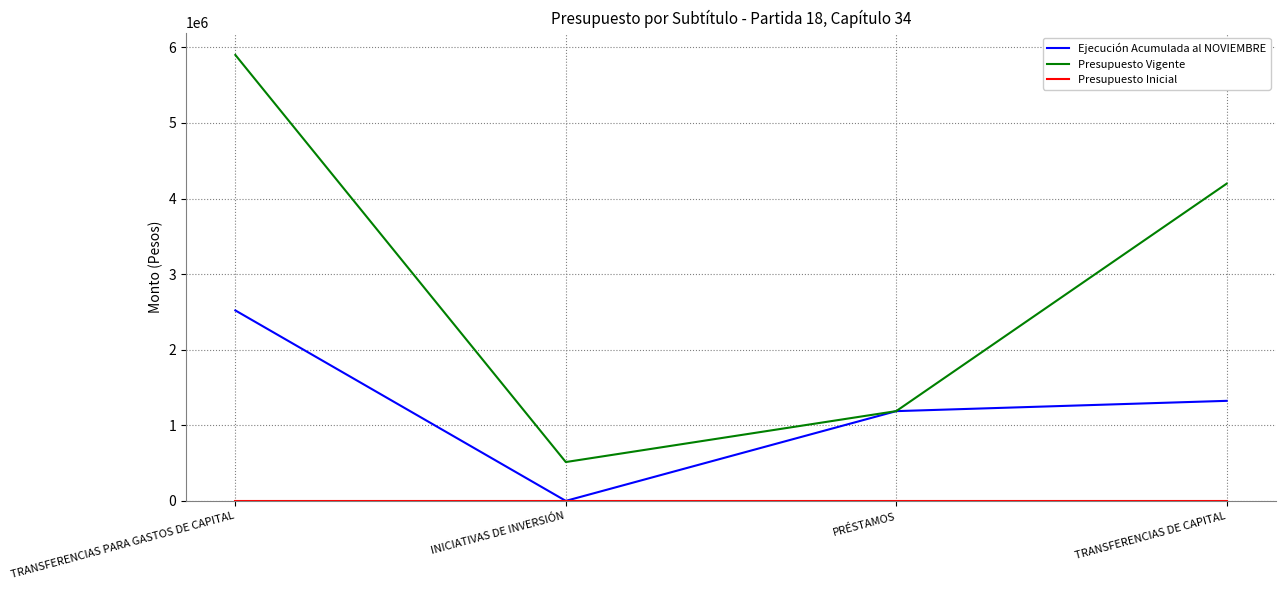

At which category is the sum across all series the highest?

TRANSFERENCIAS PARA GASTOS DE CAPITAL